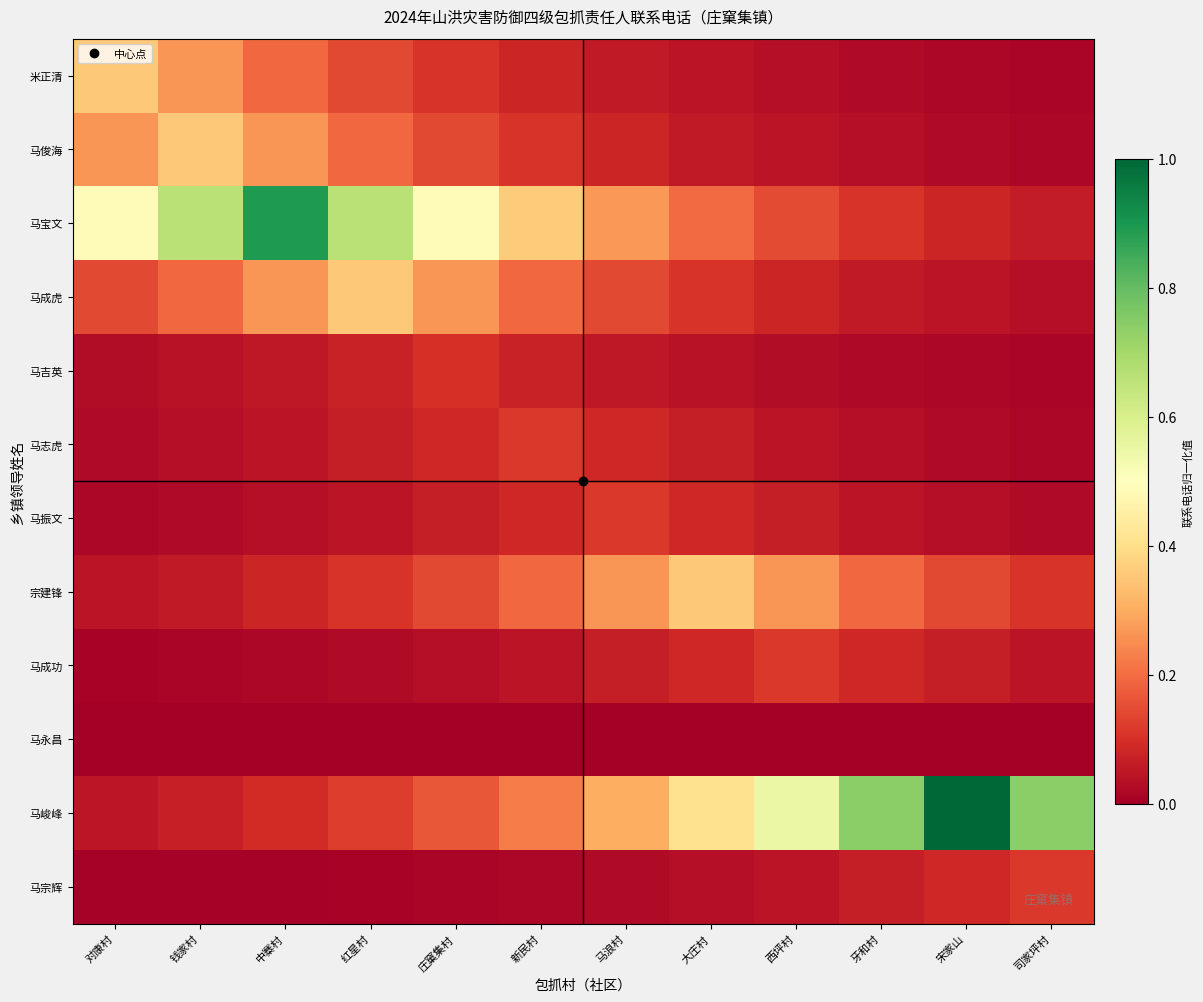

Which series has the largest total across all categories?

马峻峰